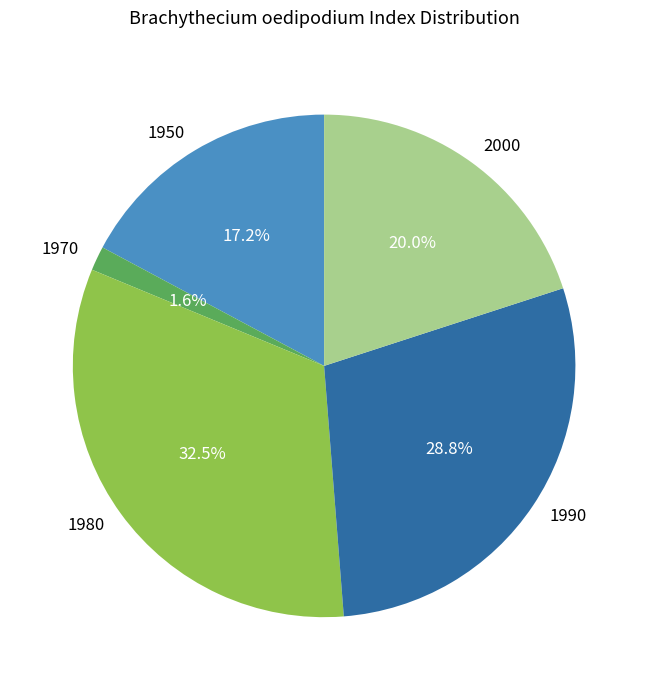

The 1950 slice represents 17% of the pie. True or false?

True